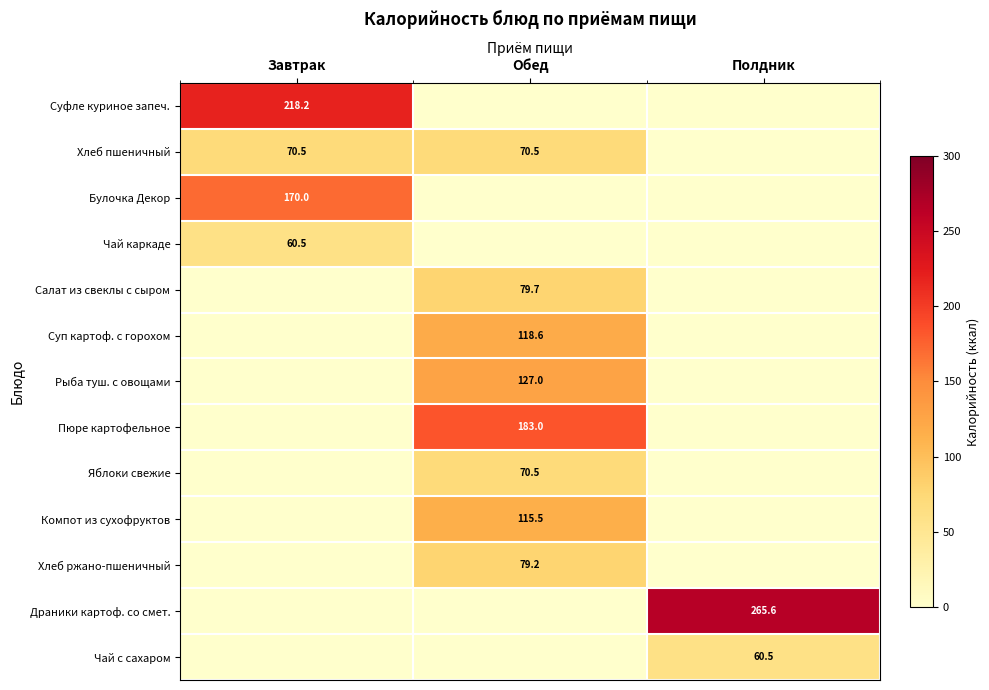

Count the number of categories in the chart.

3